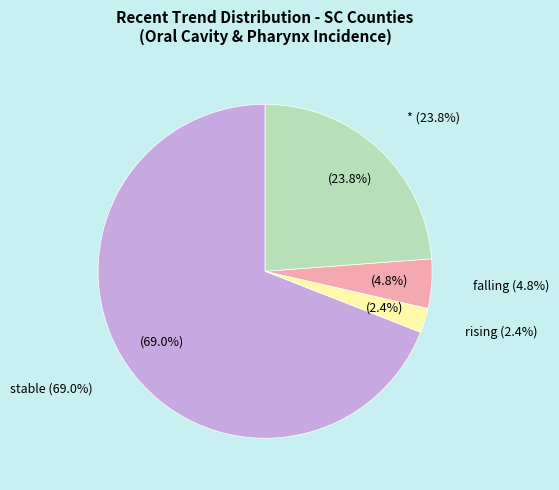

What percentage is the * slice, to the nearest percent?

24%